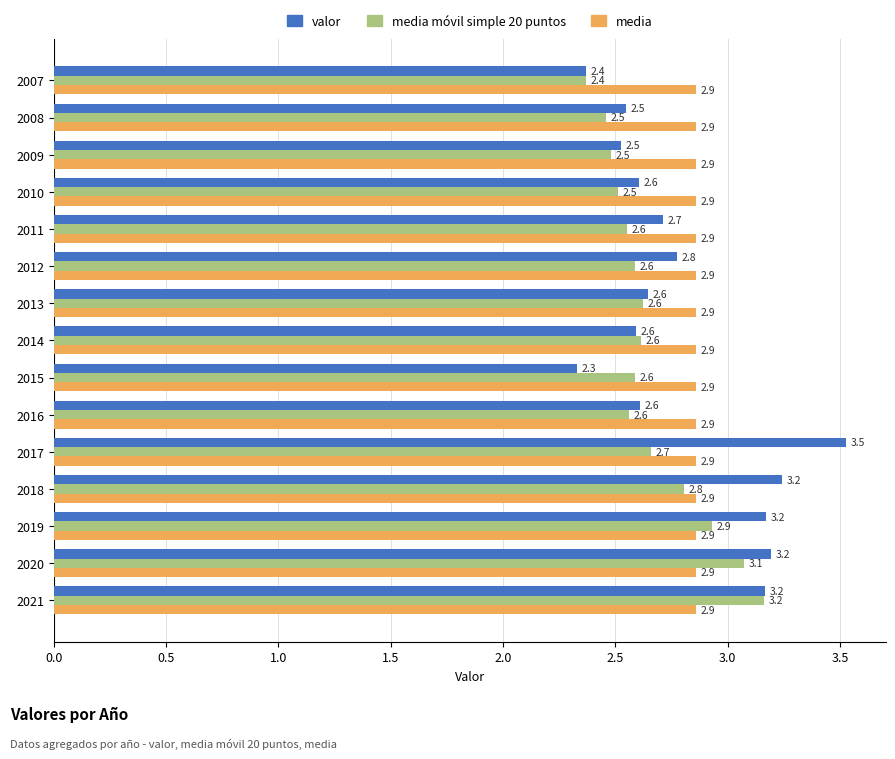

What is the difference between the maximum and minimum values in the media móvil simple 20 puntos series?

0.8